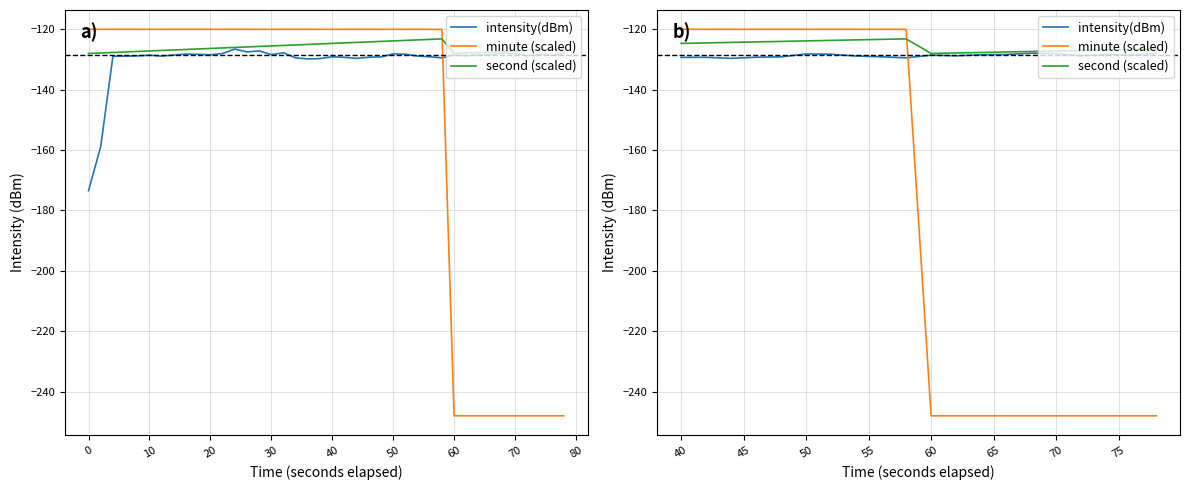

At which category is the sum across all series the highest?

50